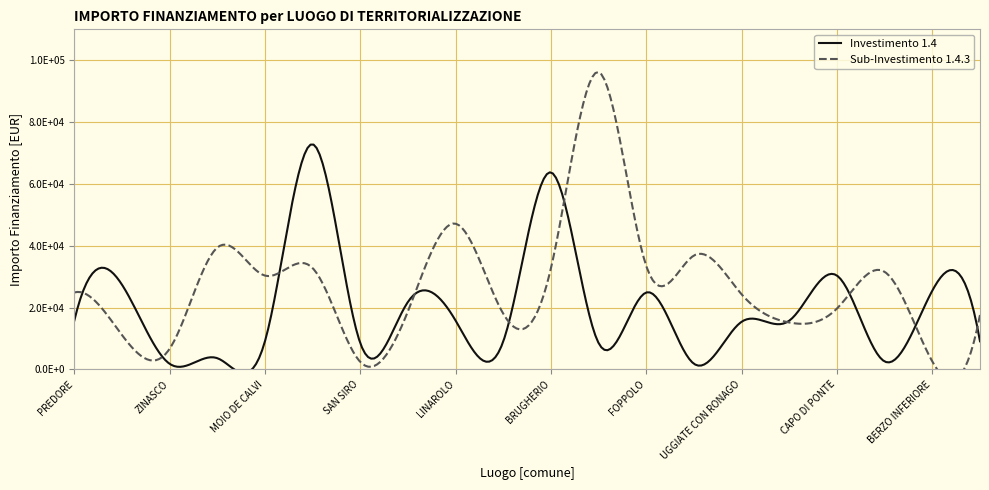

Which series has the largest range (max minus min)?

1.4.3